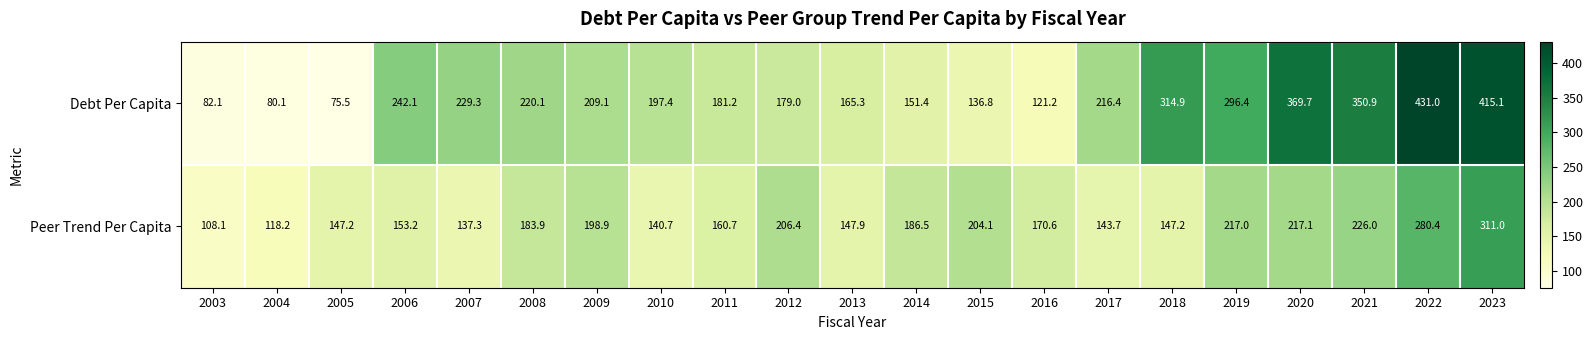

Rank the series at 2009 from lowest to highest value.

Peer Trend Per Capita, Debt Per Capita